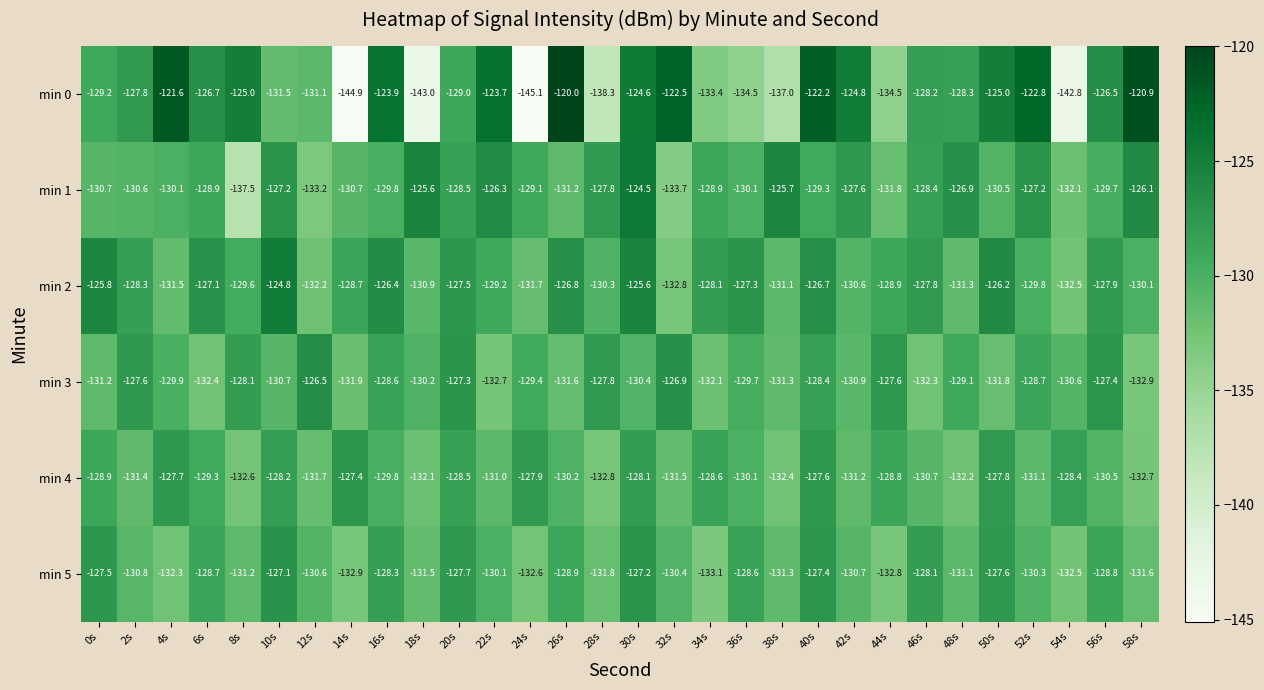

Which series has the widest spread of values?

min 0